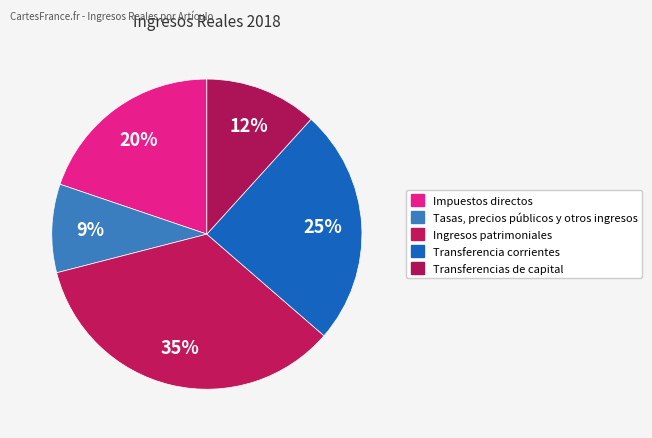

How many segments does this pie chart have?

5